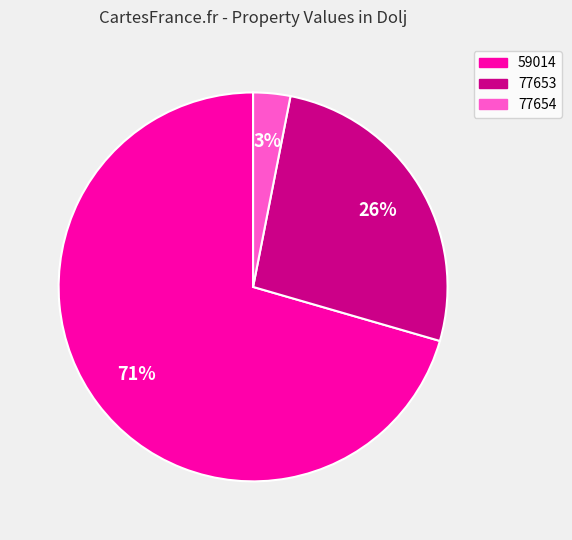

Combined, do 77653 and 77654 account for over 50%?

No